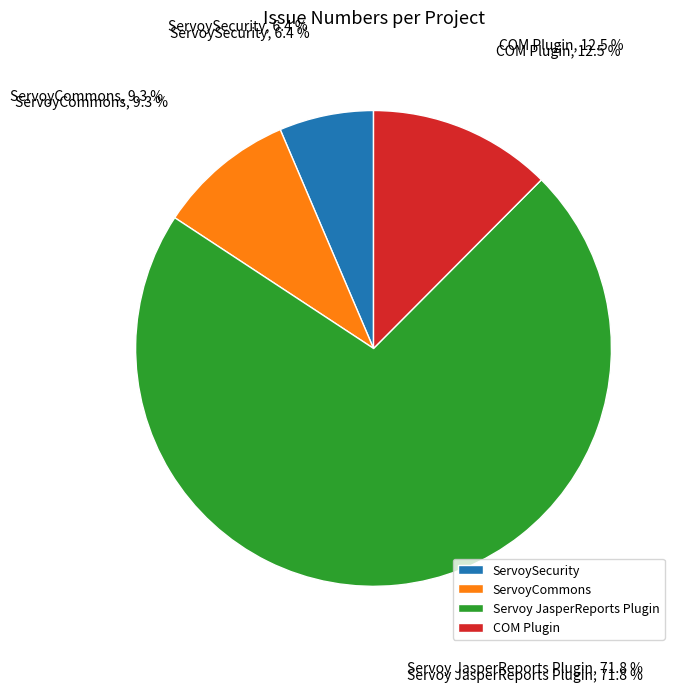

Count the number of slices in the pie.

4